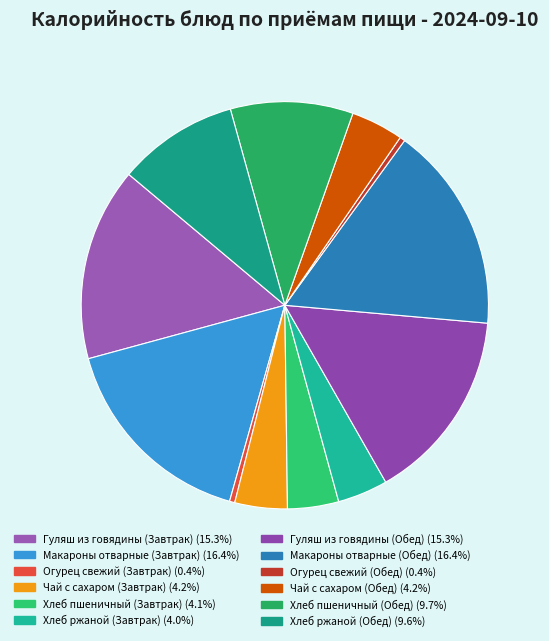

How many segments does this pie chart have?

12